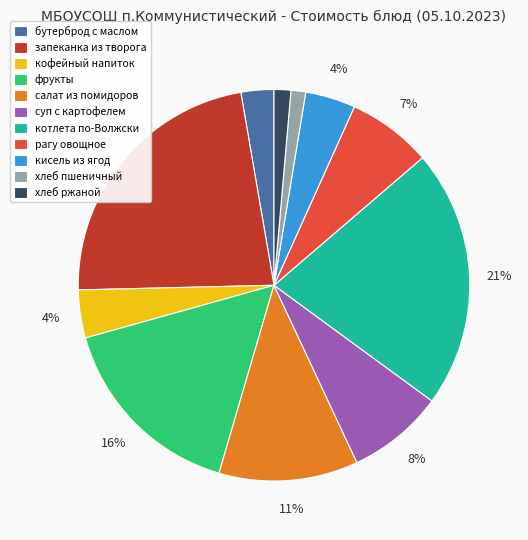

Approximately how many times larger is the value at кофейный напиток compared to рагу овощное?

0.6